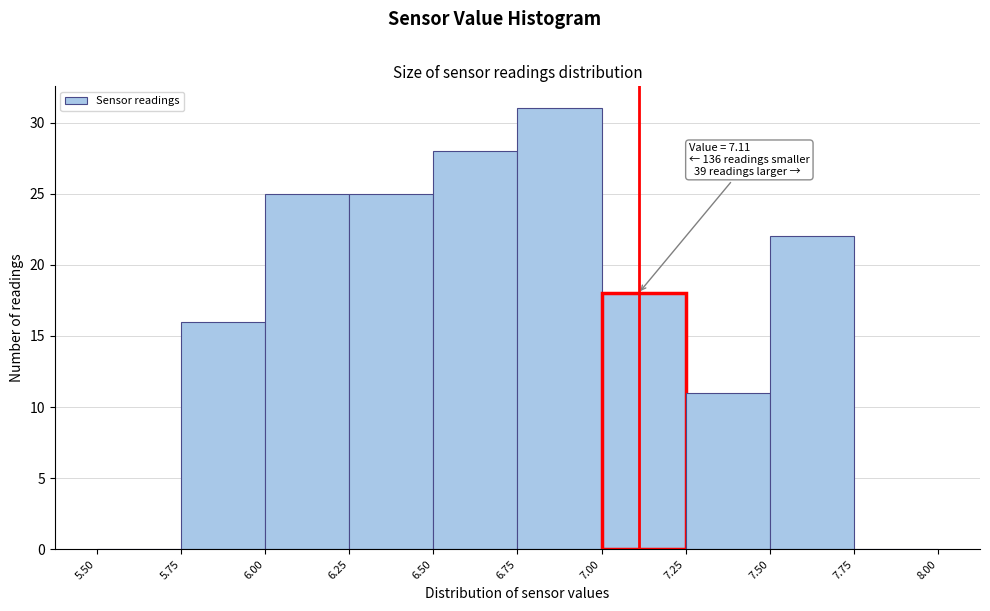

Which range on the x-axis has the tallest bar?

6.75 to 7.00